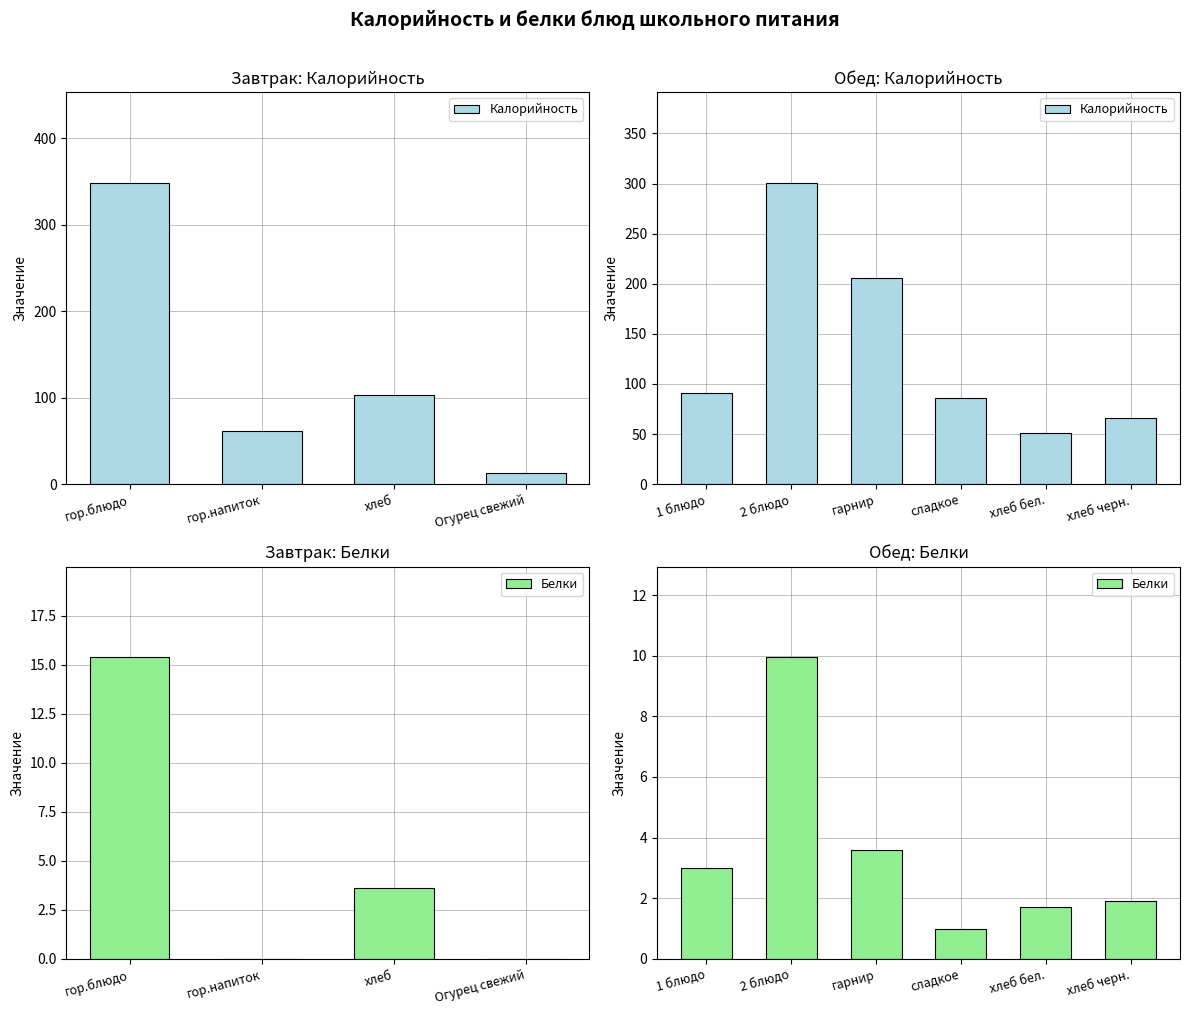

What is the value of the Калорийность bar at the 5th from the left?

51.0